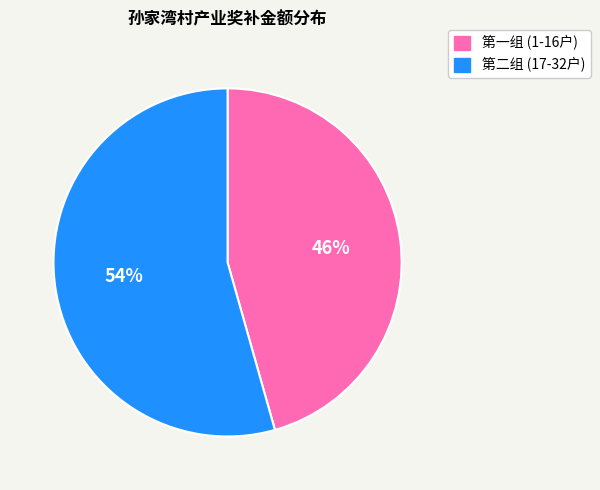

To the nearest percent, what is the average slice percentage?

50%